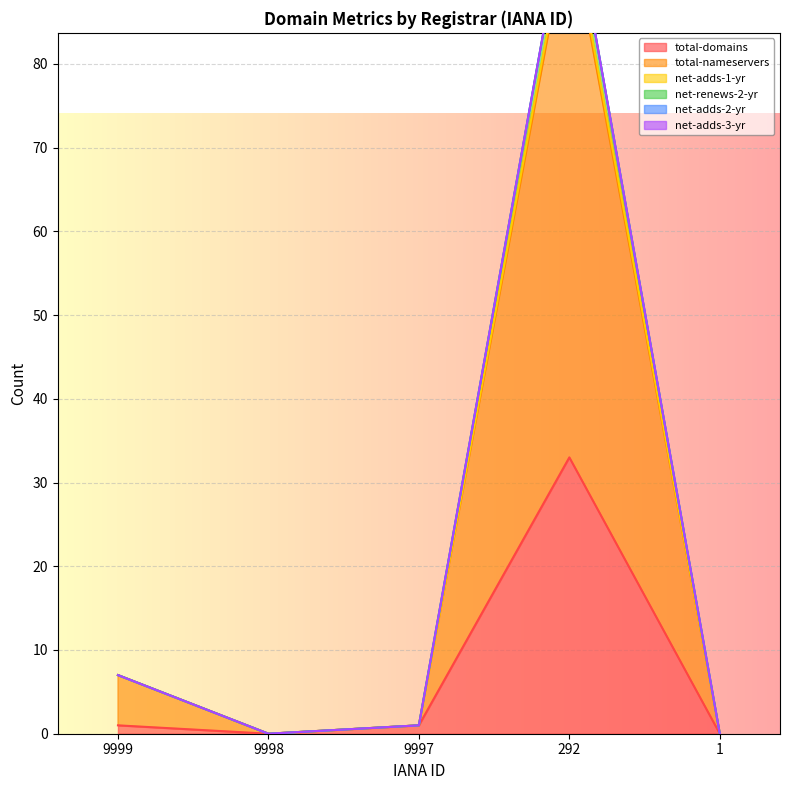

What is the value of the net-renews-2-yr point at the 1st from the left?

7